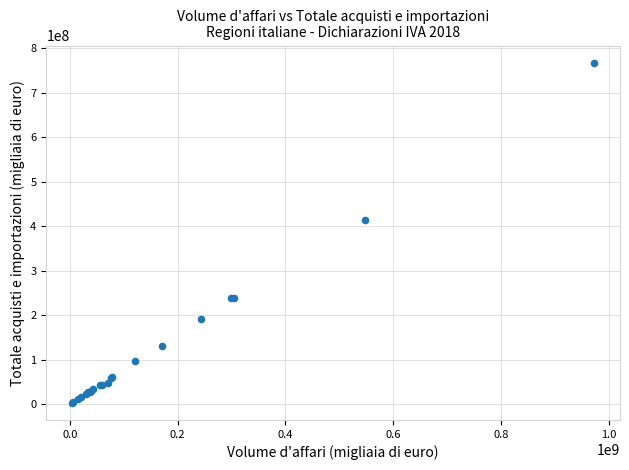

What Y value in the scatter plot is closest to 385643637?

413400540